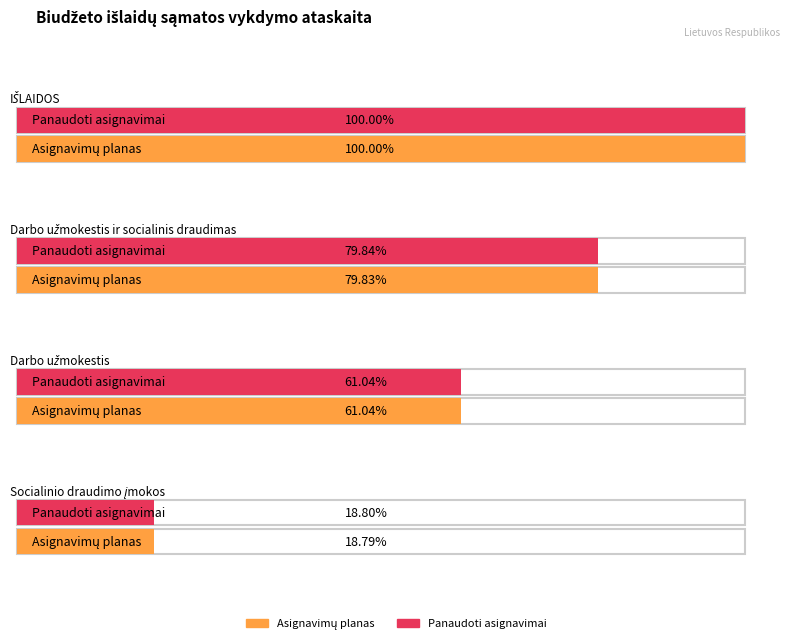

Between Darbo užmokestis ir socialinis draudimas and IŠLAIDOS, which is larger?

IŠLAIDOS